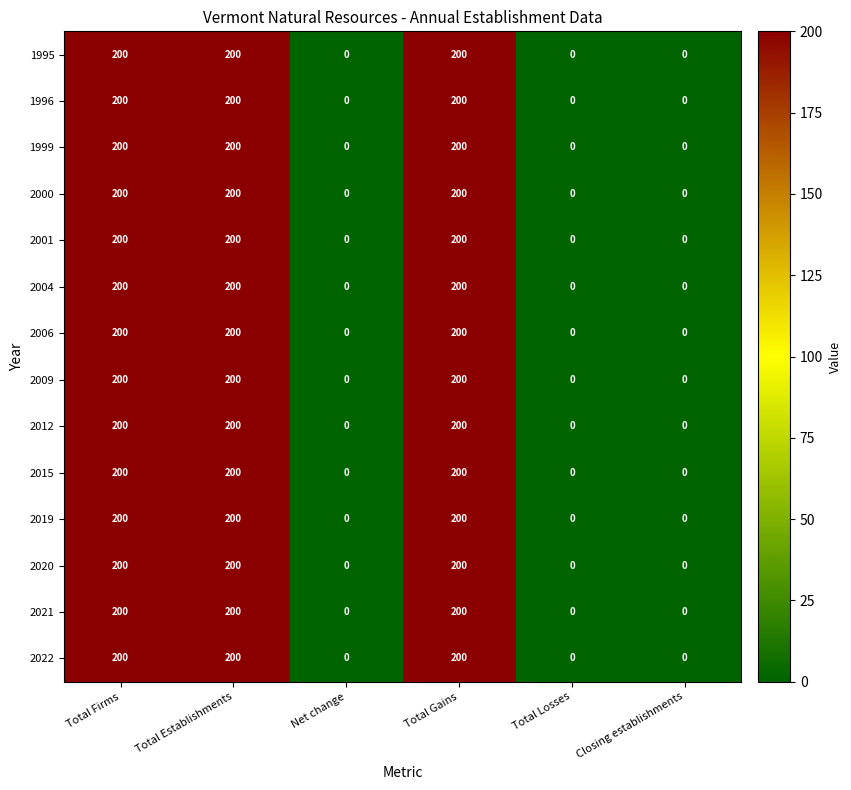

How many data points does each series have?

6